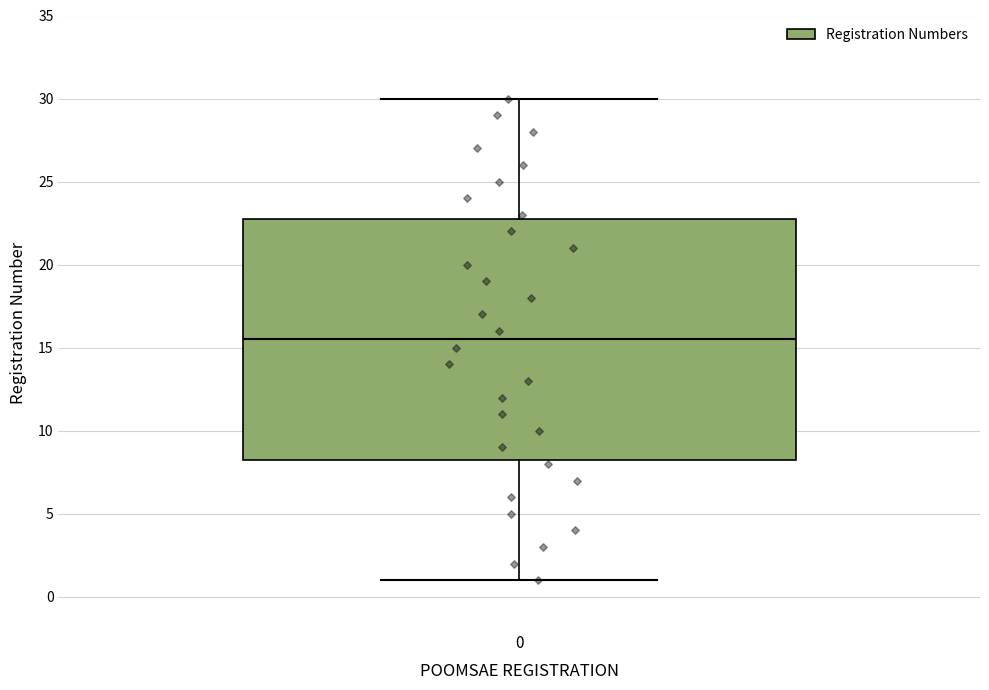

Read this box plot against the y-axis: the position of the median line, the range covered by the box, and the ends of both whiskers. The values are not printed on the chart, so give them approximately, as read against the axis.

median 15.5, box 8.5 to 23.0, whiskers 1.0 to 30.0